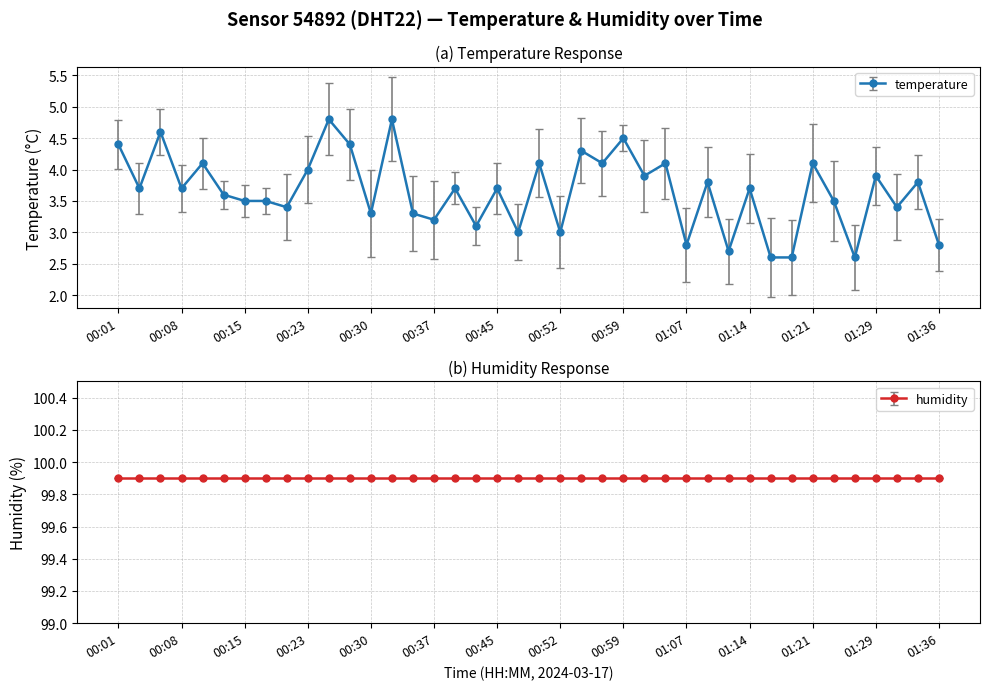

What is the average value?

3.7